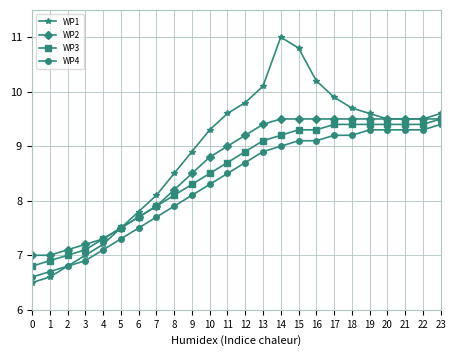

What are all the series names shown in the legend?

WP1, WP2, WP3, WP4